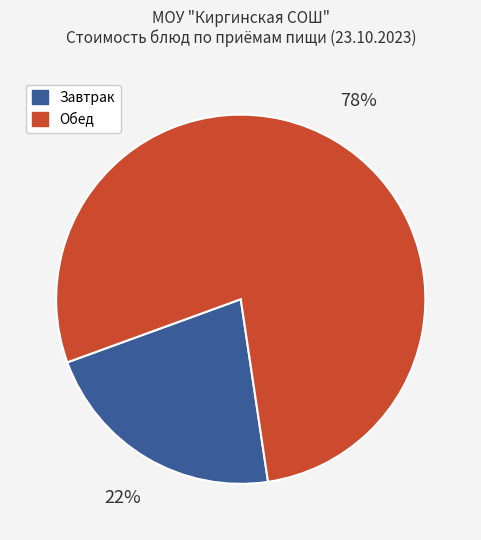

To the nearest percent, what is the average slice percentage?

50%